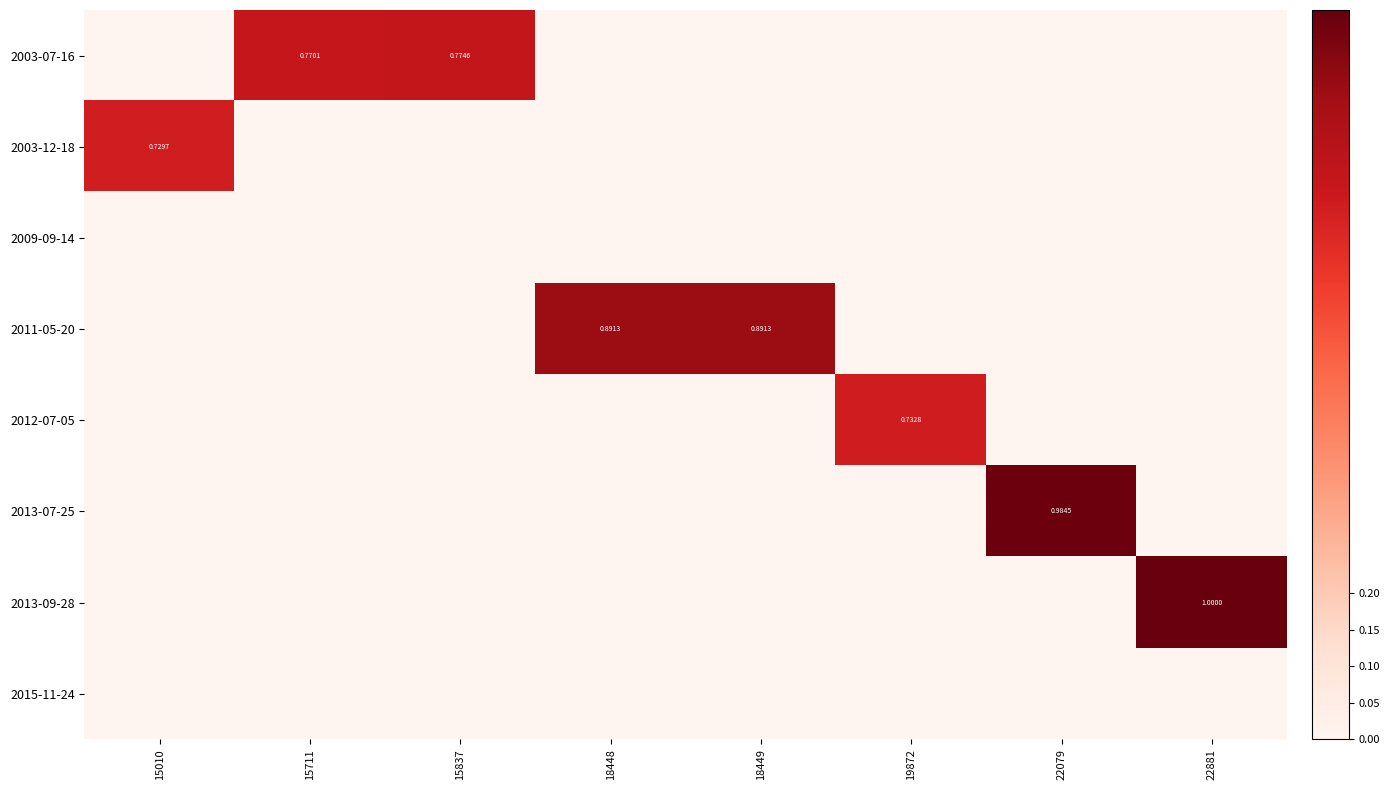

What is the difference between the maximum and minimum values in the 2011-05-20 series?

0.9